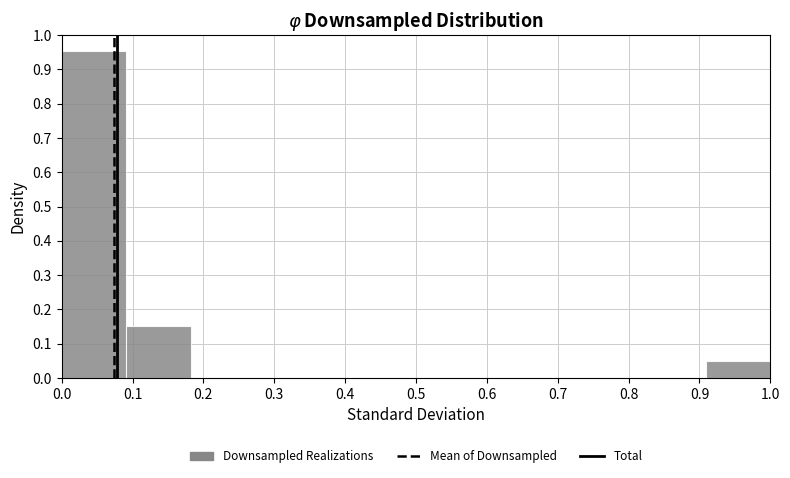

Reading left to right, transcribe this chart: for each bar, give the range it covers on the x-axis and its height. Neither the bar edges nor the heights are printed on the chart, so give them approximately, as read against the axes.

0.00 to 0.09: 0.95
0.09 to 0.18: 0.15
0.18 to 0.27: 0
0.27 to 0.36: 0
0.36 to 0.45: 0
0.45 to 0.55: 0
0.55 to 0.64: 0
0.64 to 0.73: 0
0.73 to 0.82: 0
0.82 to 0.91: 0
0.91 to 1.00: 0.05